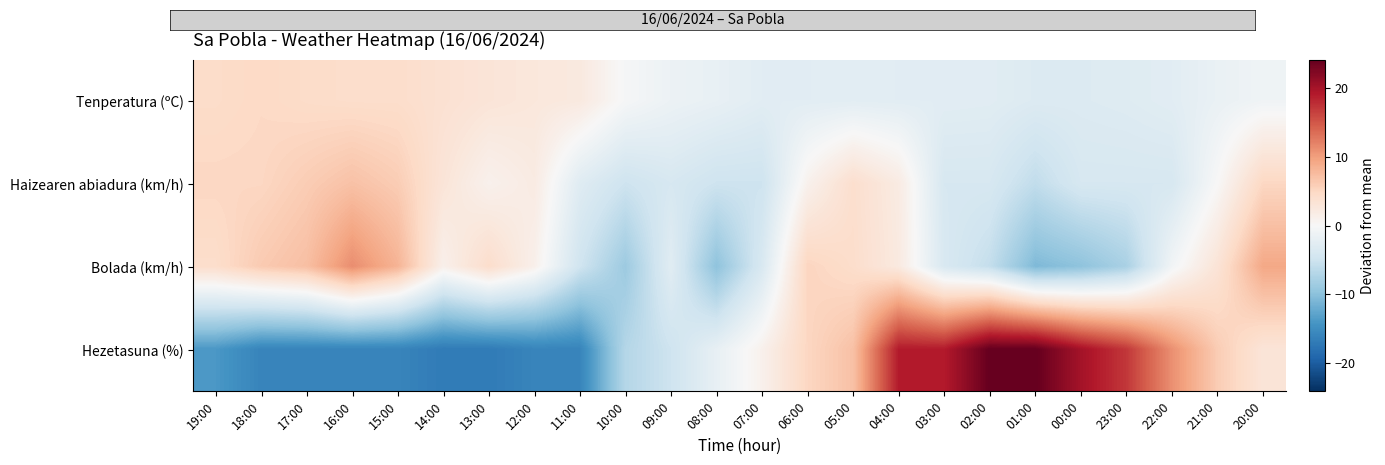

Between 08:00 and 21:00, which series saw the biggest shift?

Bolada (km/h)